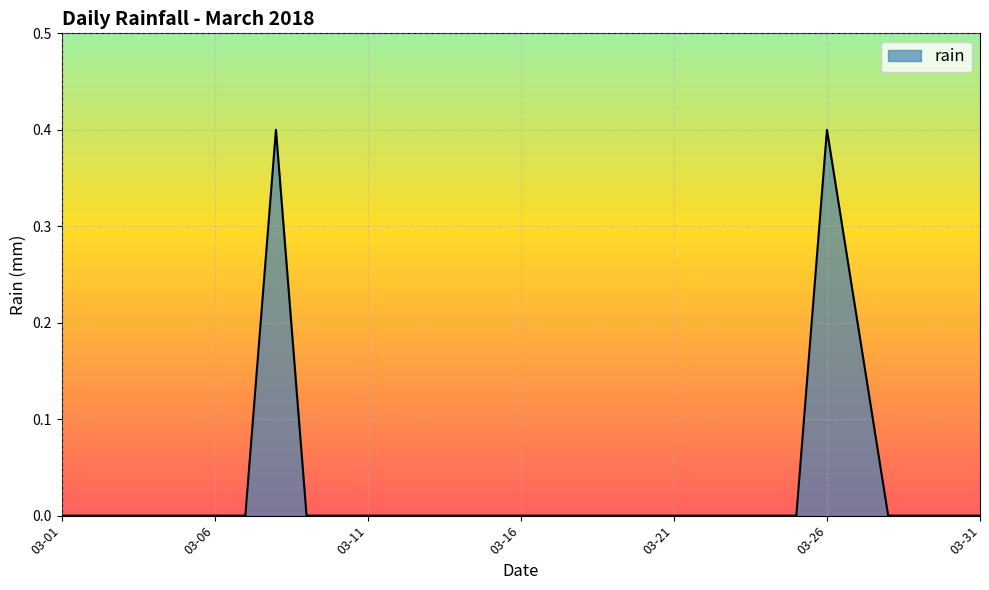

What is the difference between the maximum and minimum values?

0.4